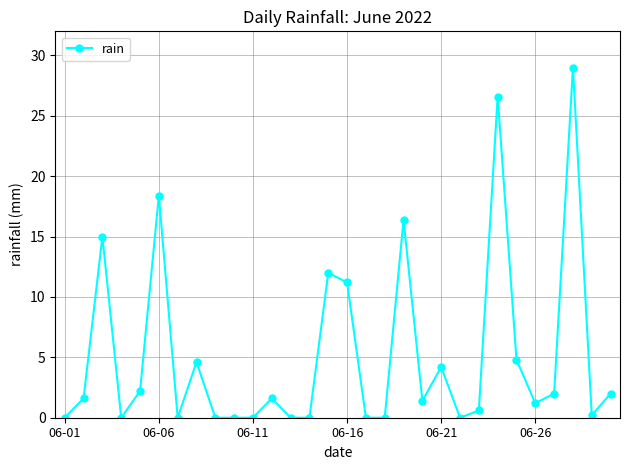

What is the difference between the second highest and second lowest values?

26.6